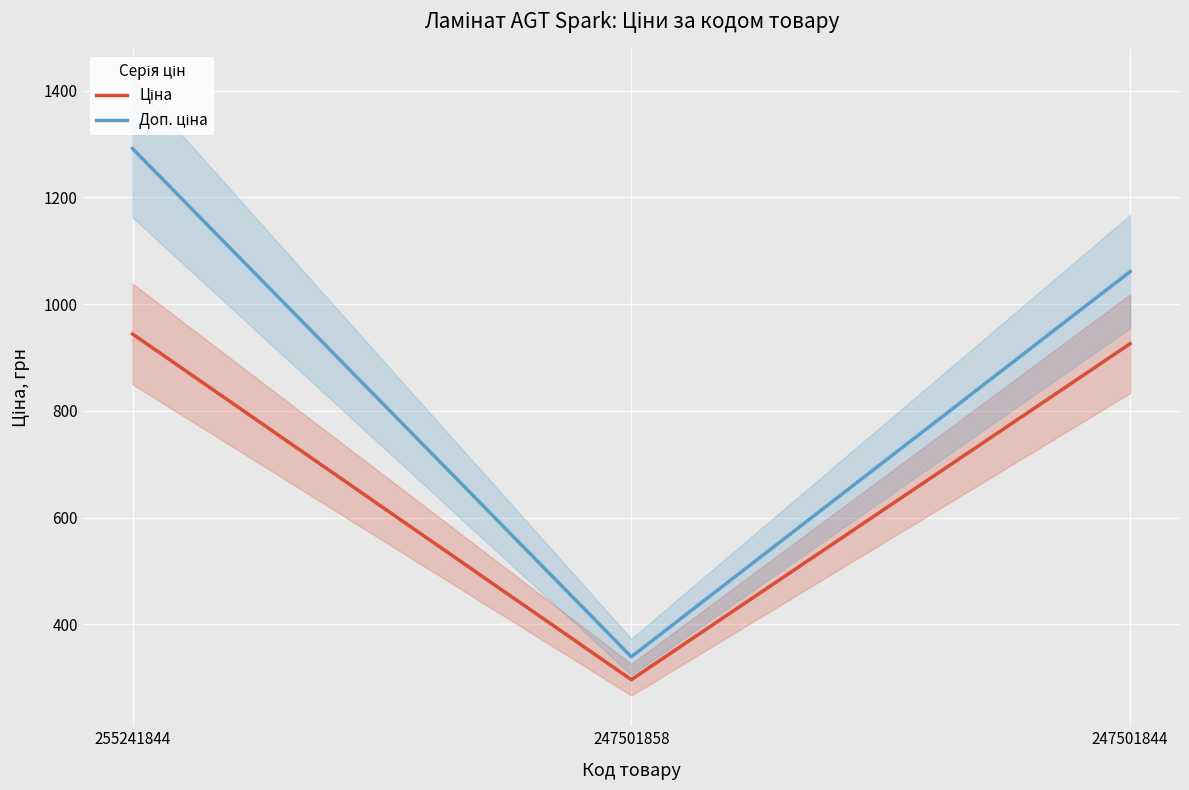

Read the Ціна value at 255241844.

943.9